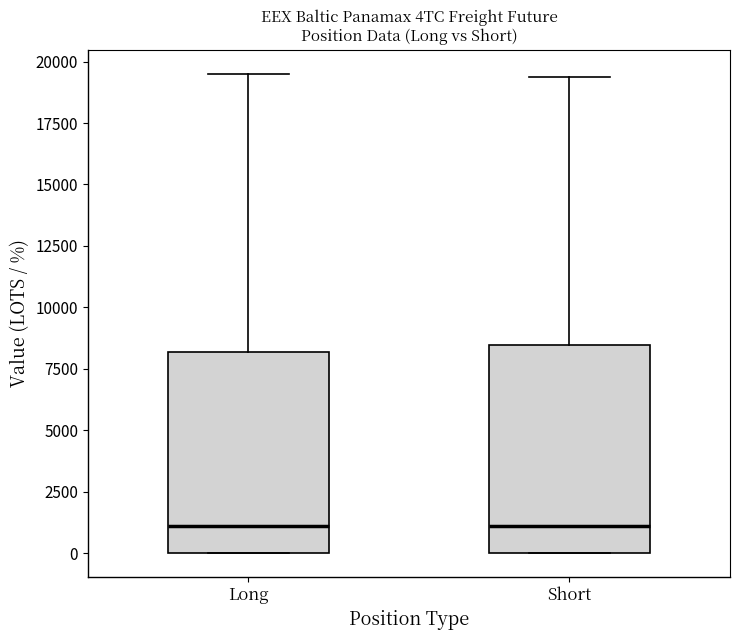

Where is the upper edge of the box for Long on the y-axis? The values are not printed on the chart, so give them approximately, as read against the axis.

8000